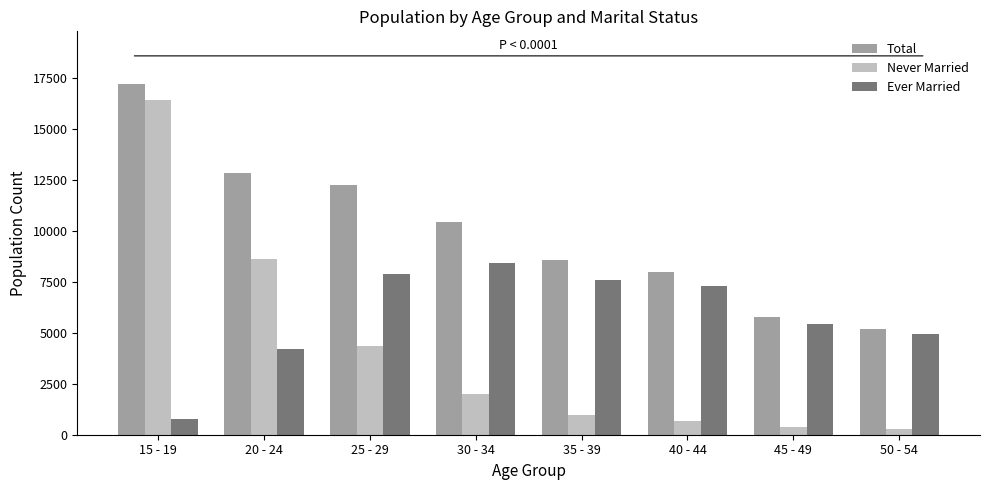

Which series changed the most between 15 - 19 and 30 - 34?

Never Married